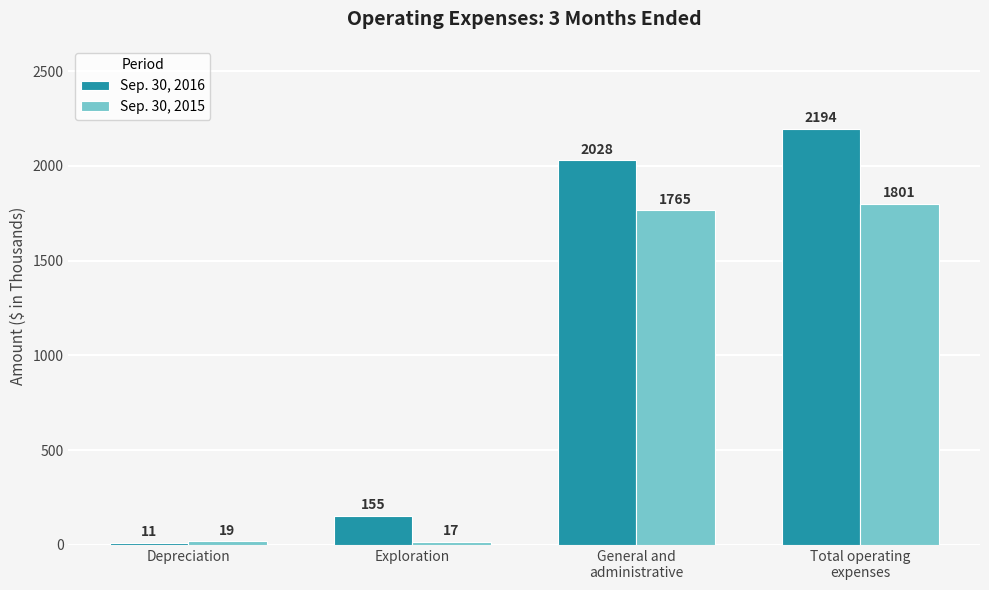

What is the difference between the second highest and minimum values in the Sep. 30, 2016 series?

2017